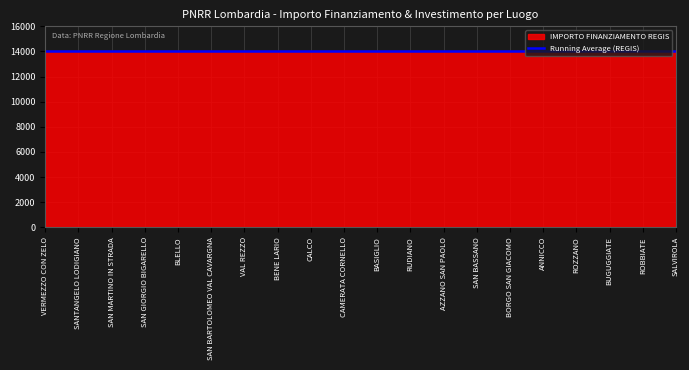

How many categories are shown in the chart?

20